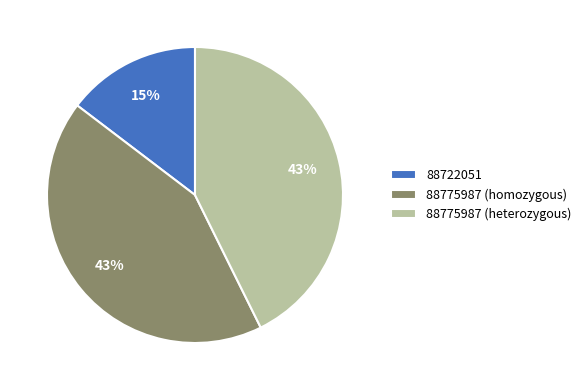

To the nearest percent, what is the combined percentage of 88775987 (homozygous) and 88722051?

57%